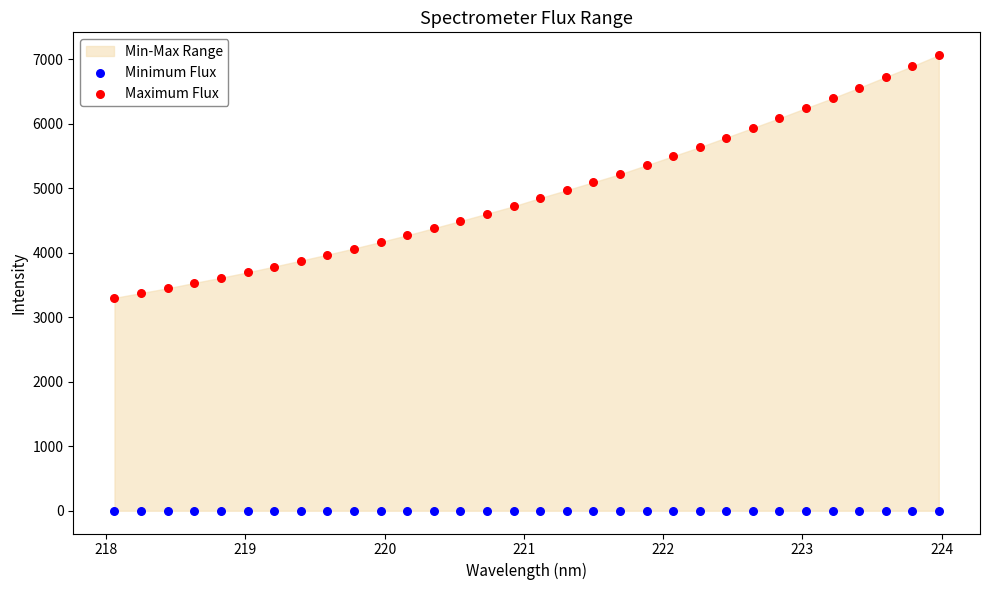

Which series contains the lowest Y value?

Minimum Flux